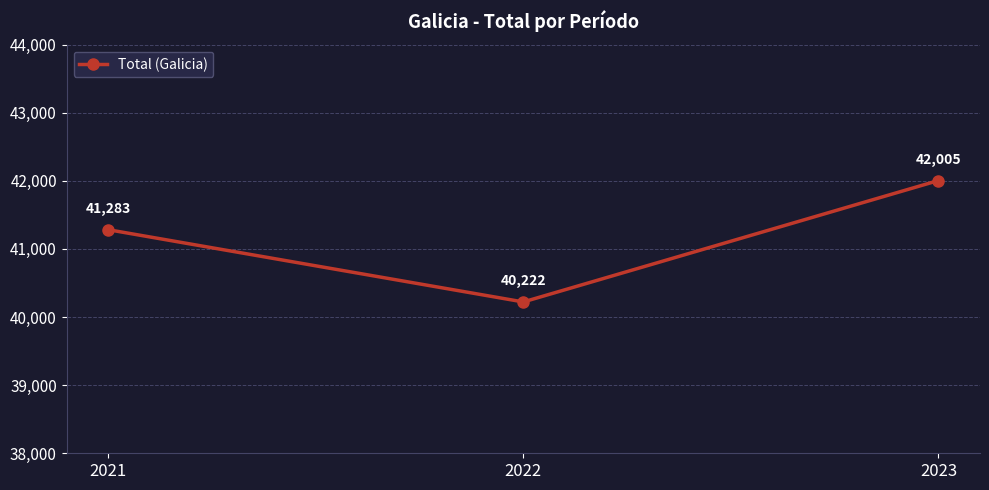

List the labels in order of value, smallest first.

2022, 2021, 2023